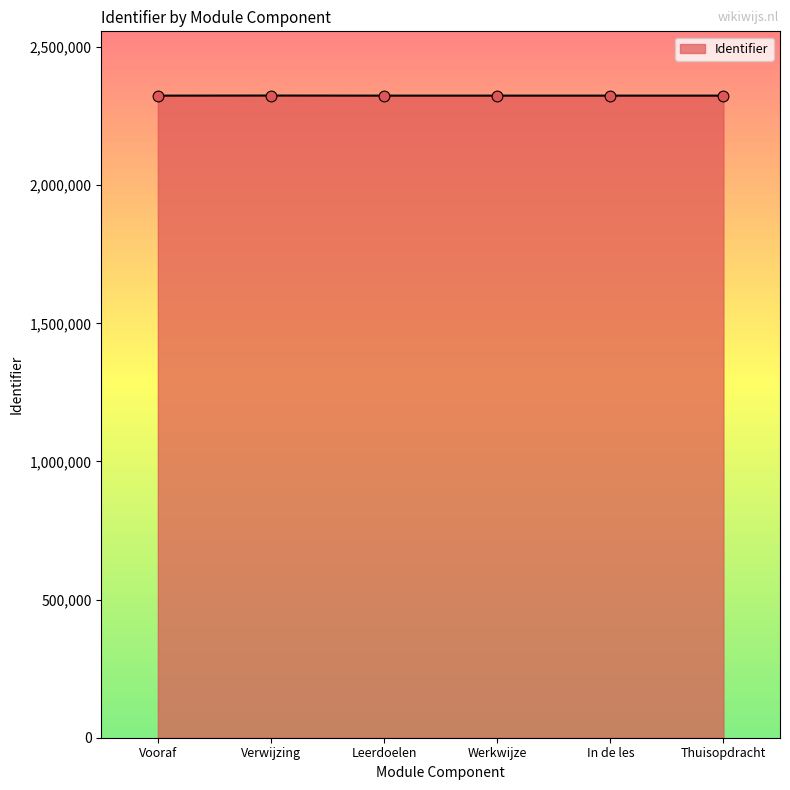

What is the ratio of the value at Thuisopdracht to the value at Vooraf?

1.0